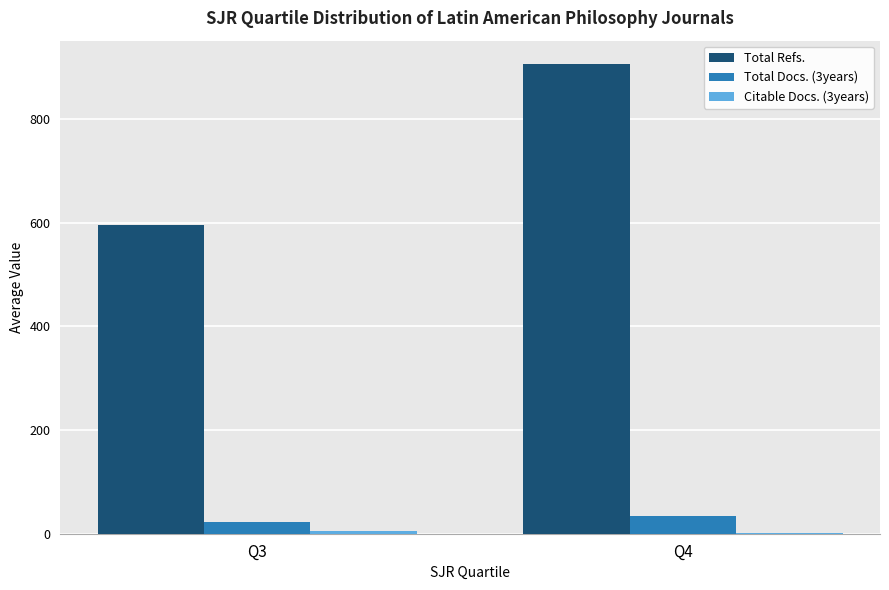

How many data points in Total Docs. (3years) are above 34?

1